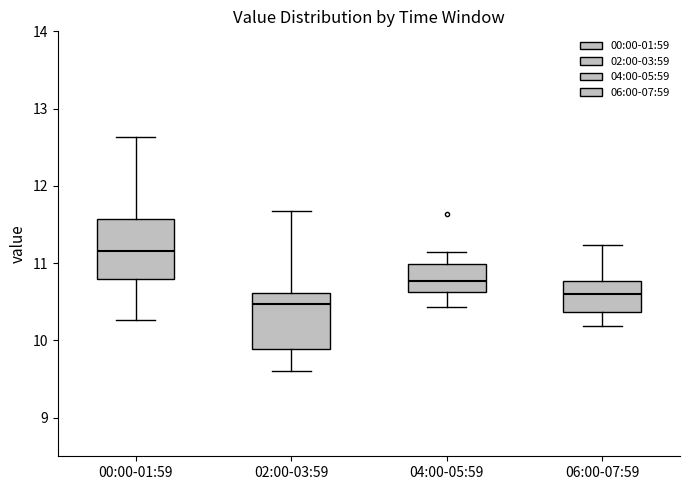

Where does the lower whisker of the box for 04:00-05:59 end on the y-axis? The values are not printed on the chart, so give them approximately, as read against the axis.

10.4